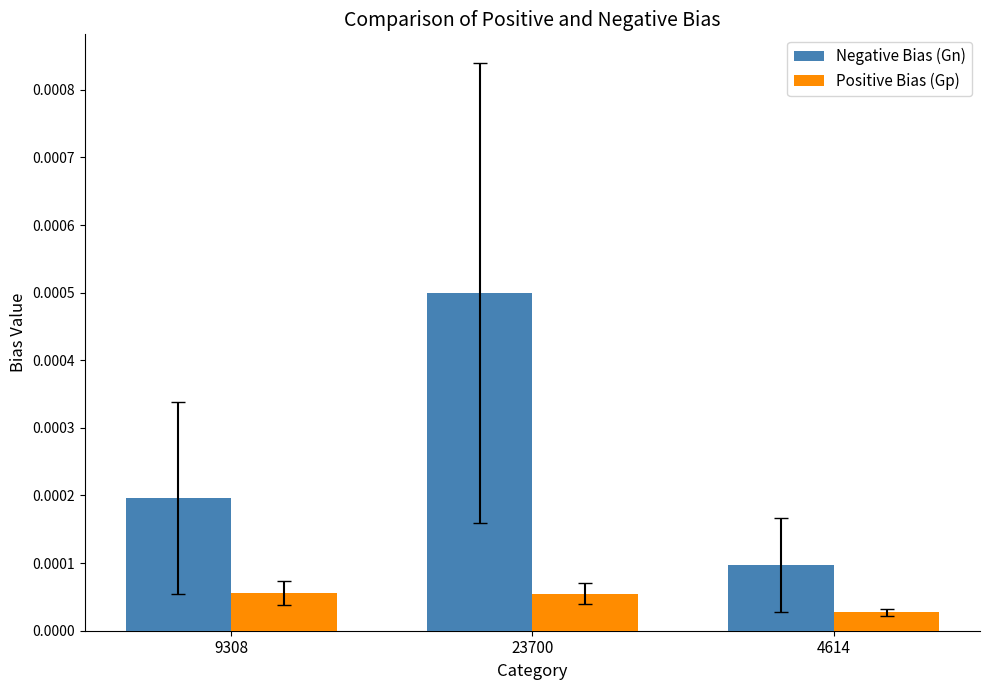

At which category is the sum across all series the highest?

23700